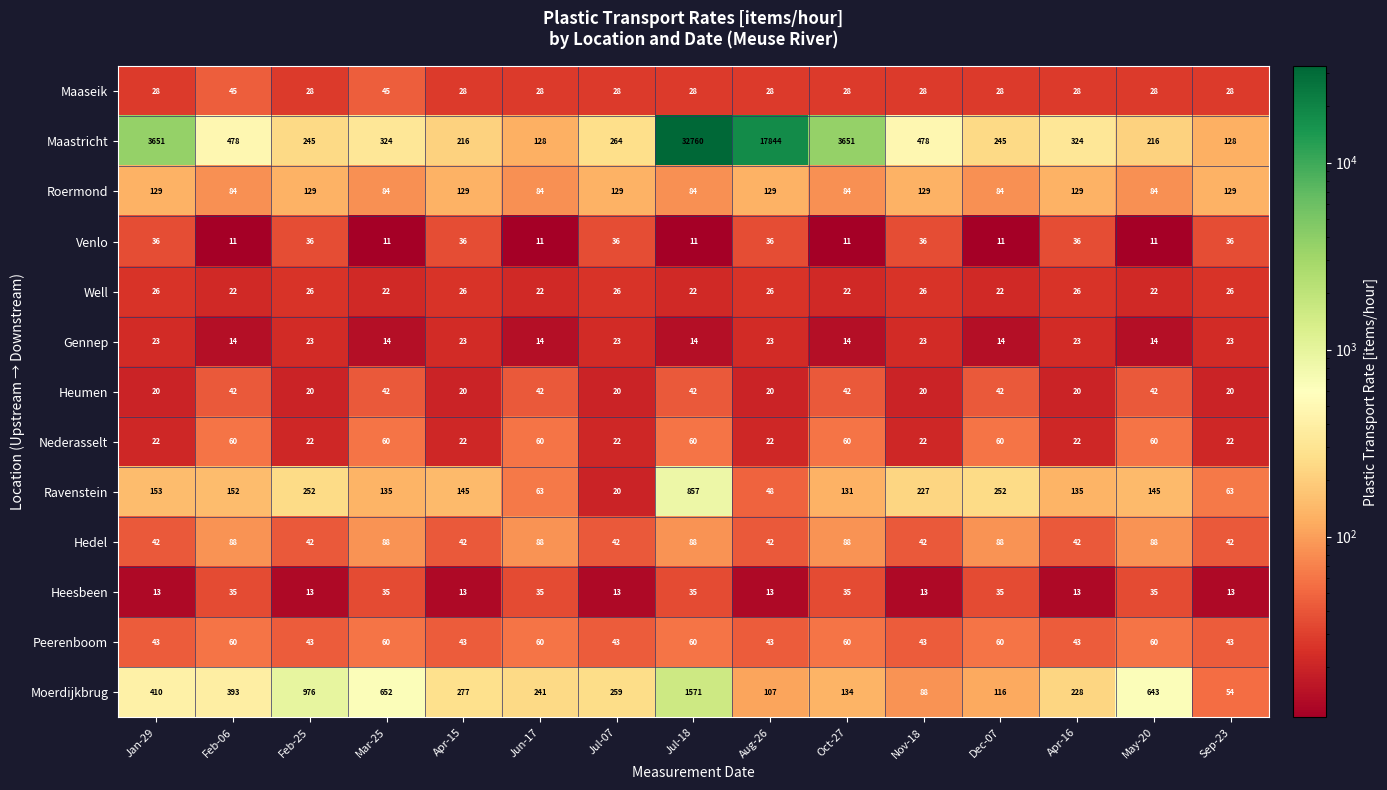

Between Apr-15 and Sep-23, which series saw the biggest shift?

Moerdijkbrug